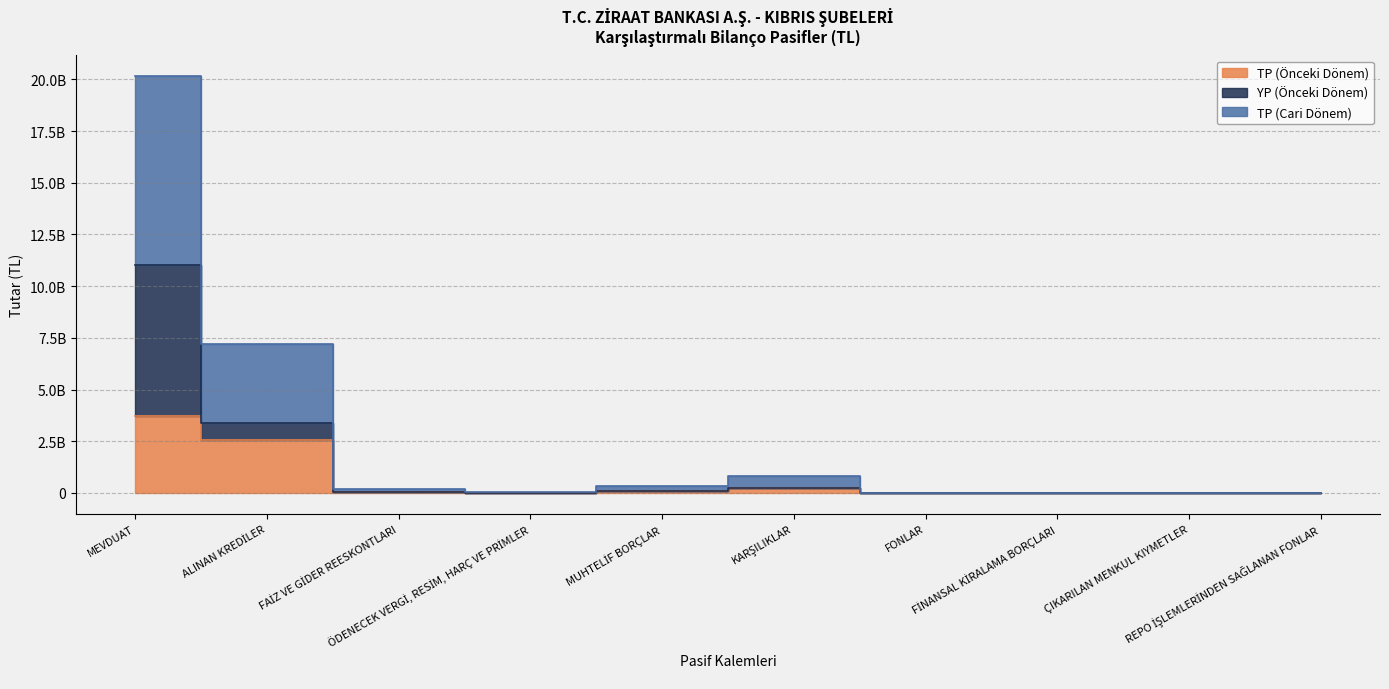

How many interior local valleys does the TP (Cari Dönem) series have?

1